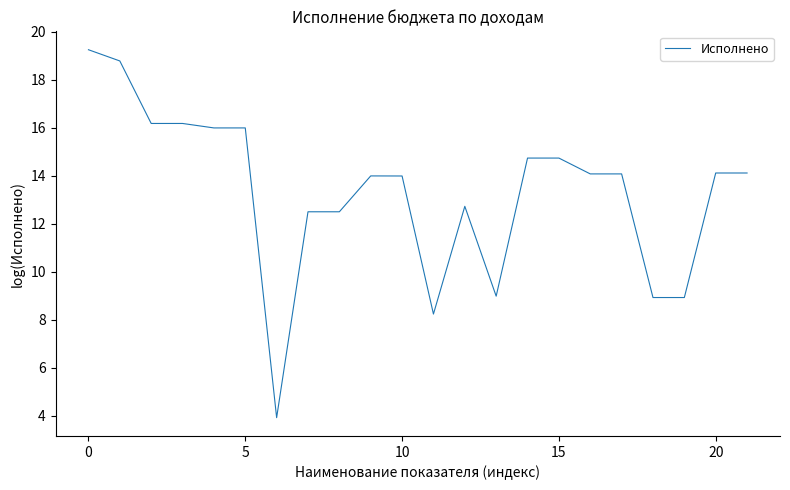

What is the smallest value displayed?

3.9